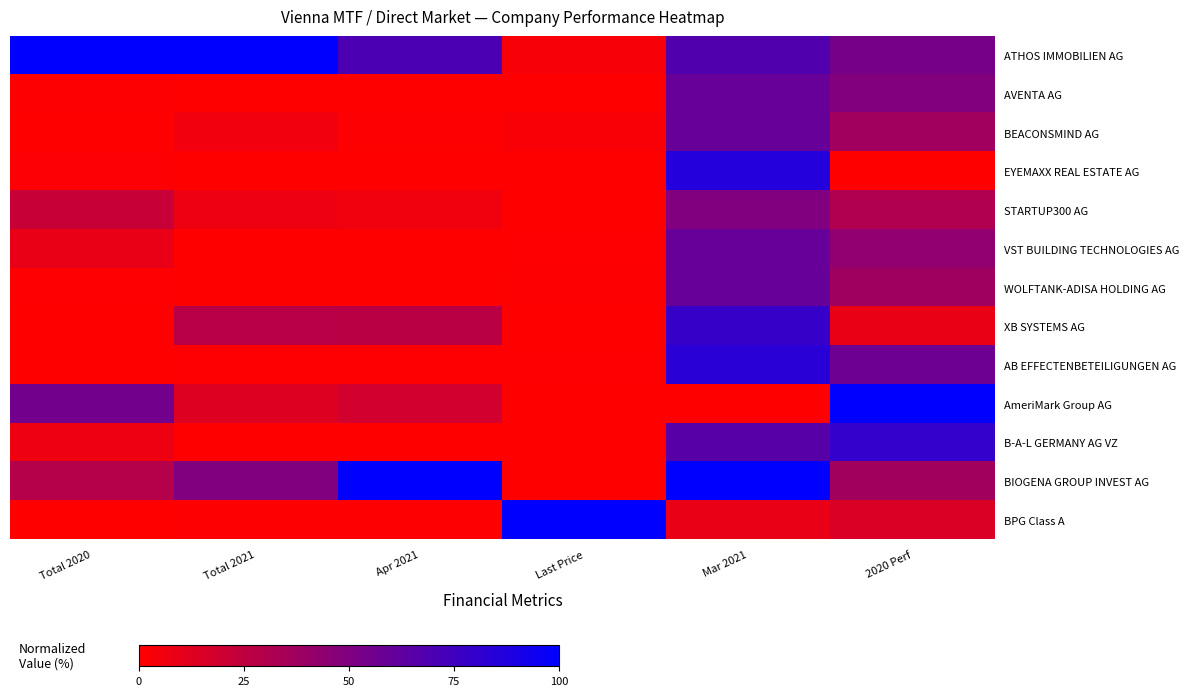

Rank the series by their maximum value, from lowest to highest.

STARTUP300 AG, AVENTA AG, BEACONSMIND AG, VST BUILDING TECHNOLOGIES AG, WOLFTANK-ADISA HOLDING AG, XB SYSTEMS AG, B-A-L GERMANY AG VZ, AB EFFECTENBETEILIGUNGEN AG, EYEMAXX REAL ESTATE AG, ATHOS IMMOBILIEN AG, AmeriMark Group AG, BIOGENA GROUP INVEST AG, BPG Class A